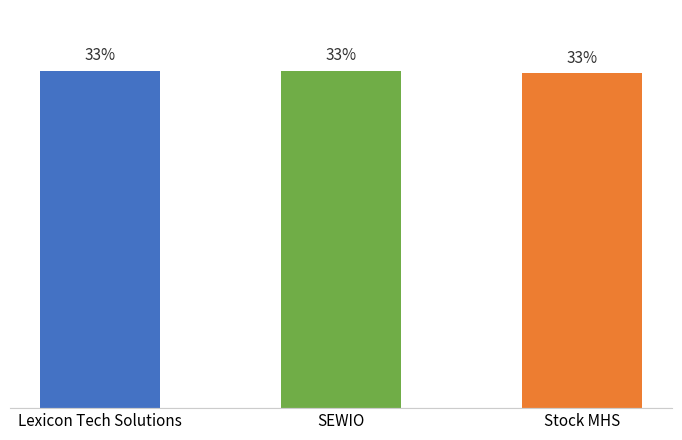

Is it true that the value at Lexicon Tech Solutions is 10.0?

False